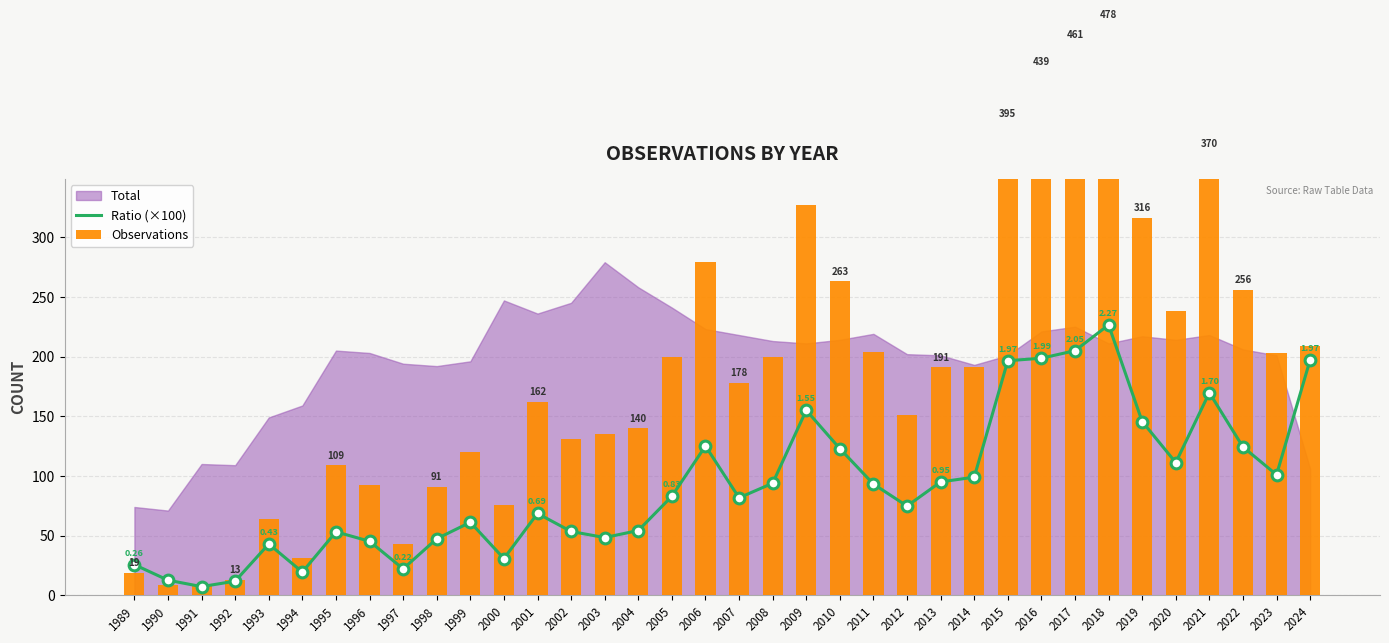

Is the value of Observations at 2005 greater than the value of Ratio (×100) at 1995?

Yes